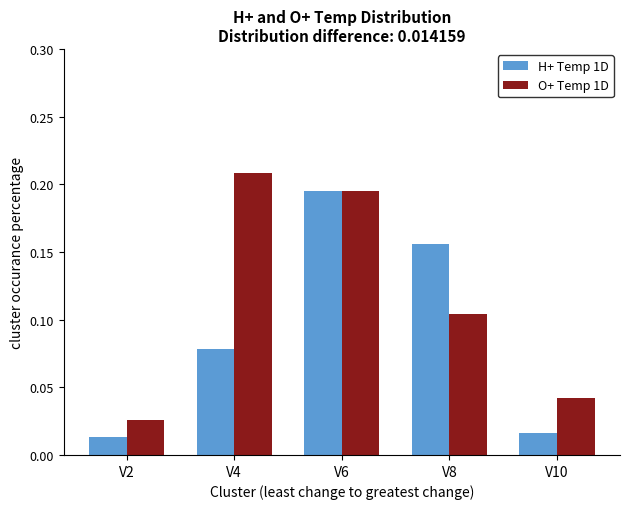

List the series in order of their peak value, highest first.

O+ Temp 1D, H+ Temp 1D